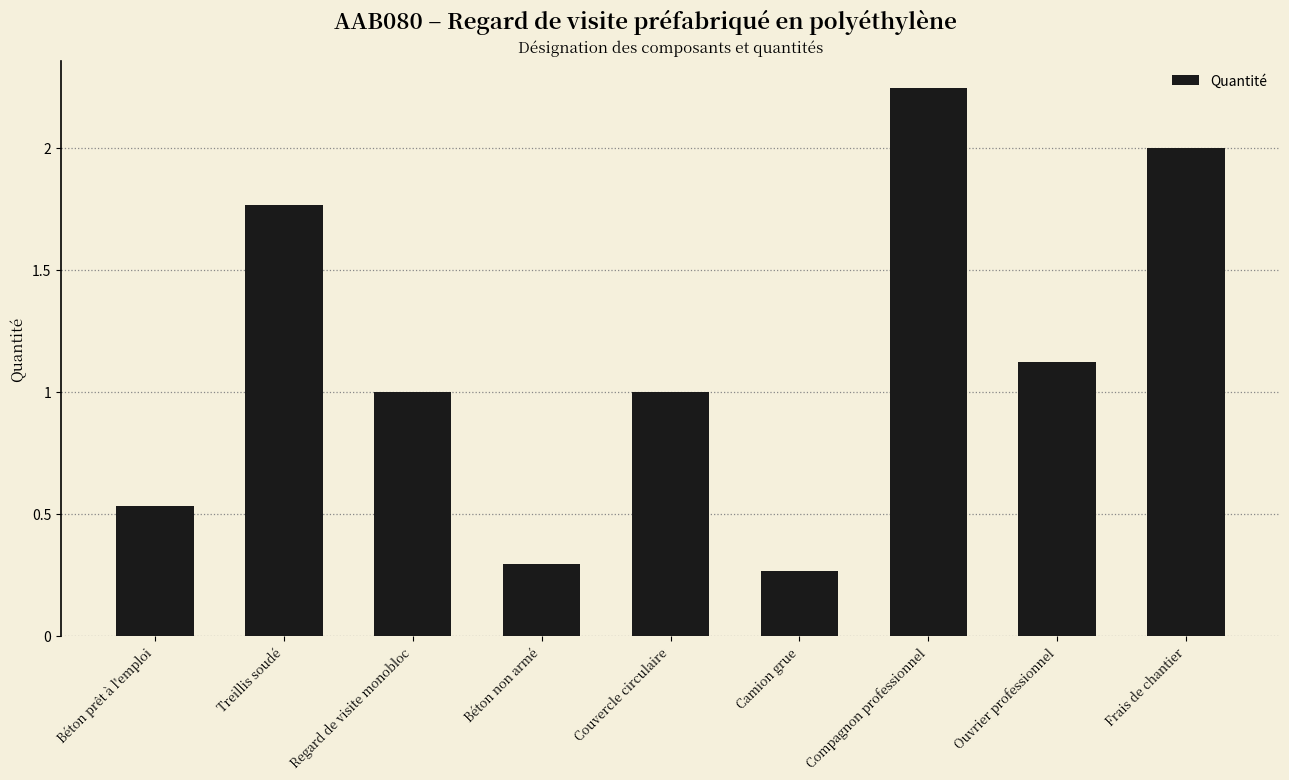

Where does the data first go above 1?

Treillis soudé